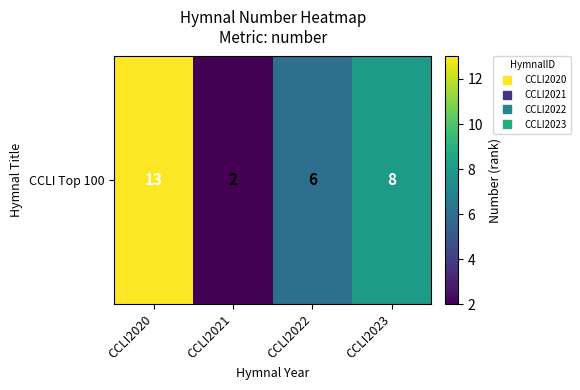

Reading left to right, transcribe all the data shown in this chart.

CCLI2020=13	CCLI2021=2	CCLI2022=6	CCLI2023=8